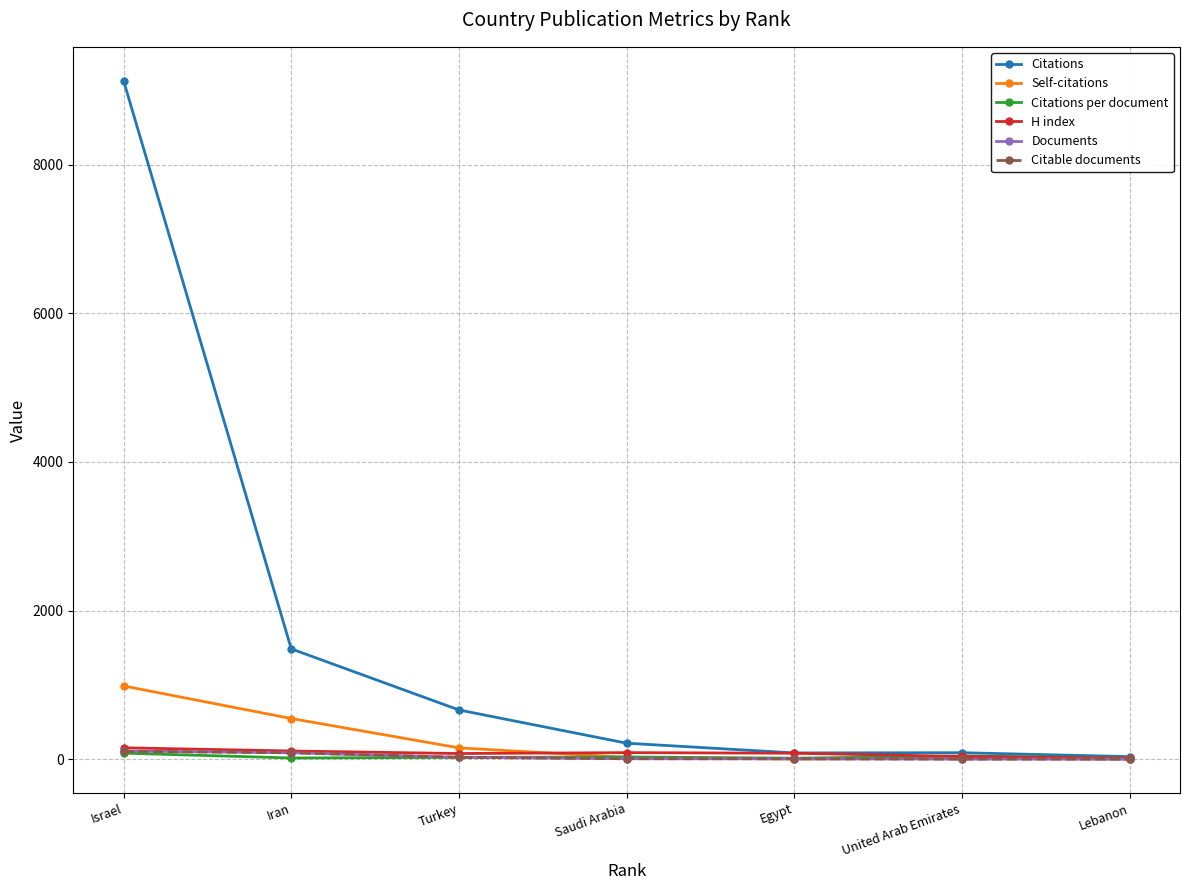

At how many categories does at least one series exceed 1557?

1